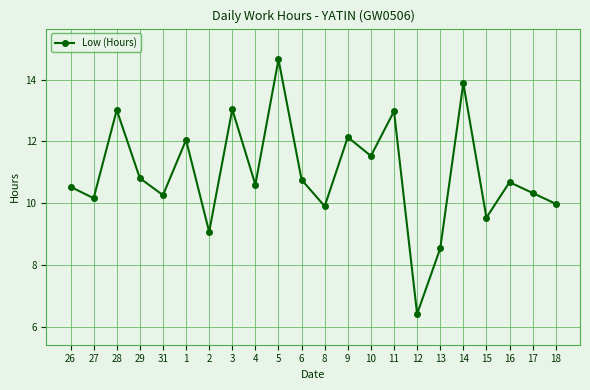

What is the value of the 10th point from the left?

14.7